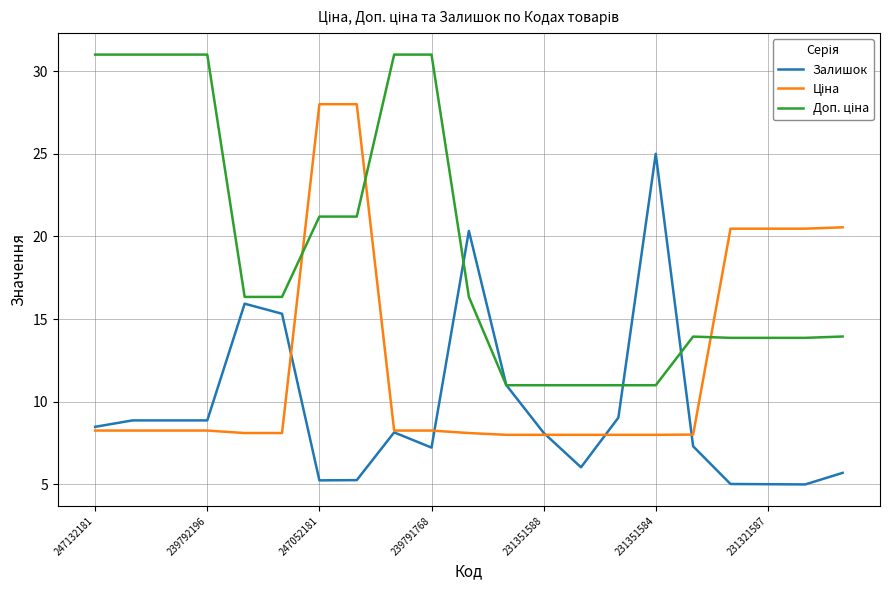

What is the minimum value shown in the chart?

5.0